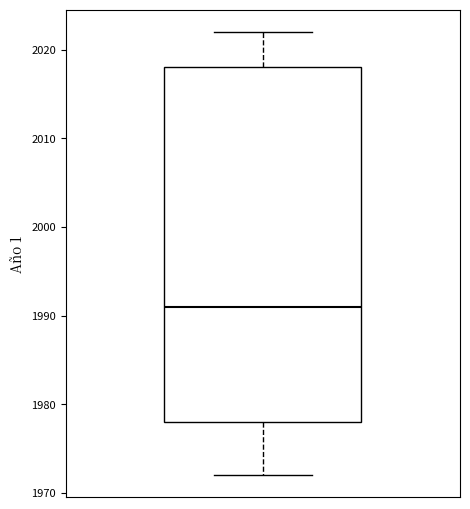

Where is the upper edge of the box on the y-axis? The values are not printed on the chart, so give them approximately, as read against the axis.

2018